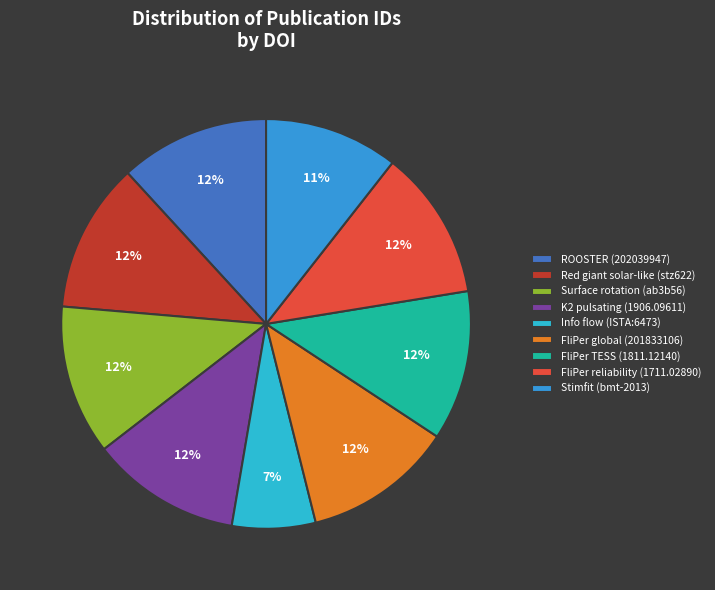

How many segments does this pie chart have?

9